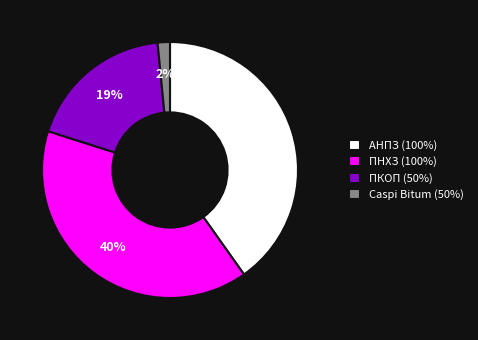

Combined, do ПНХЗ (100%) and ПКОП (50%) account for over 50%?

Yes